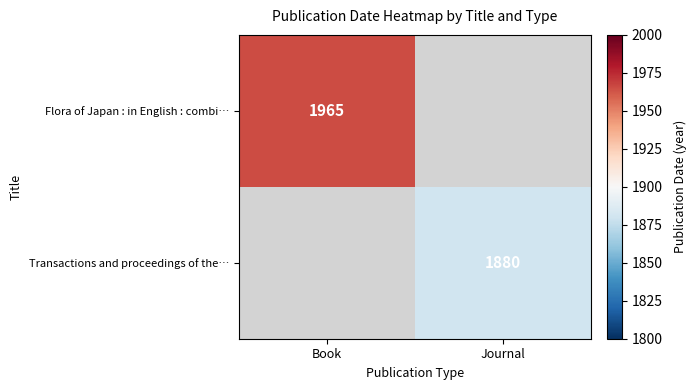

True or false: Transactions and proceedings of the… has a value of 1018 at Journal.

False